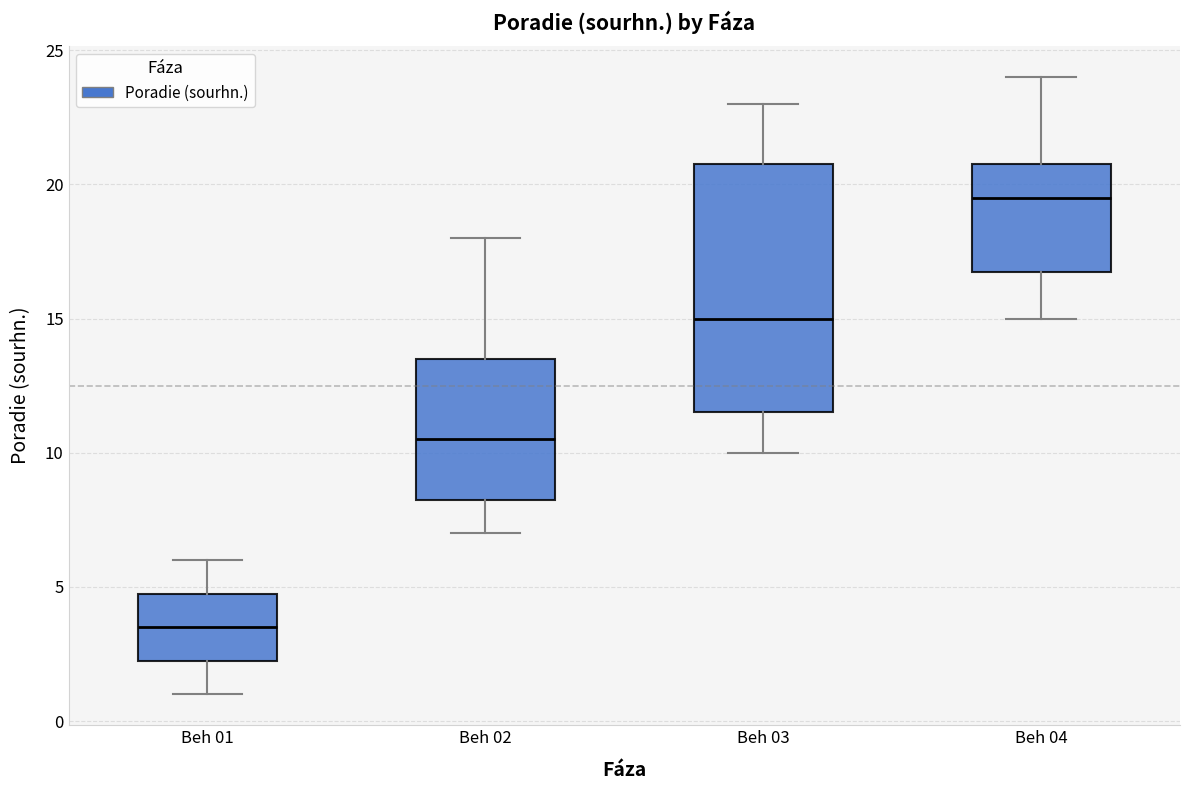

Reading left to right, read every box against the y-axis: the position of its median line, the range the box covers, and the ends of its whiskers. The values are not printed on the chart, so give them approximately, as read against the axis.

Beh 01: median 3.5, box 2.5 to 5.0, whiskers 1.0 to 6.0
Beh 02: median 10.5, box 8.5 to 13.5, whiskers 7.0 to 18.0
Beh 03: median 15.0, box 11.5 to 21.0, whiskers 10.0 to 23.0
Beh 04: median 19.5, box 17.0 to 21.0, whiskers 15.0 to 24.0